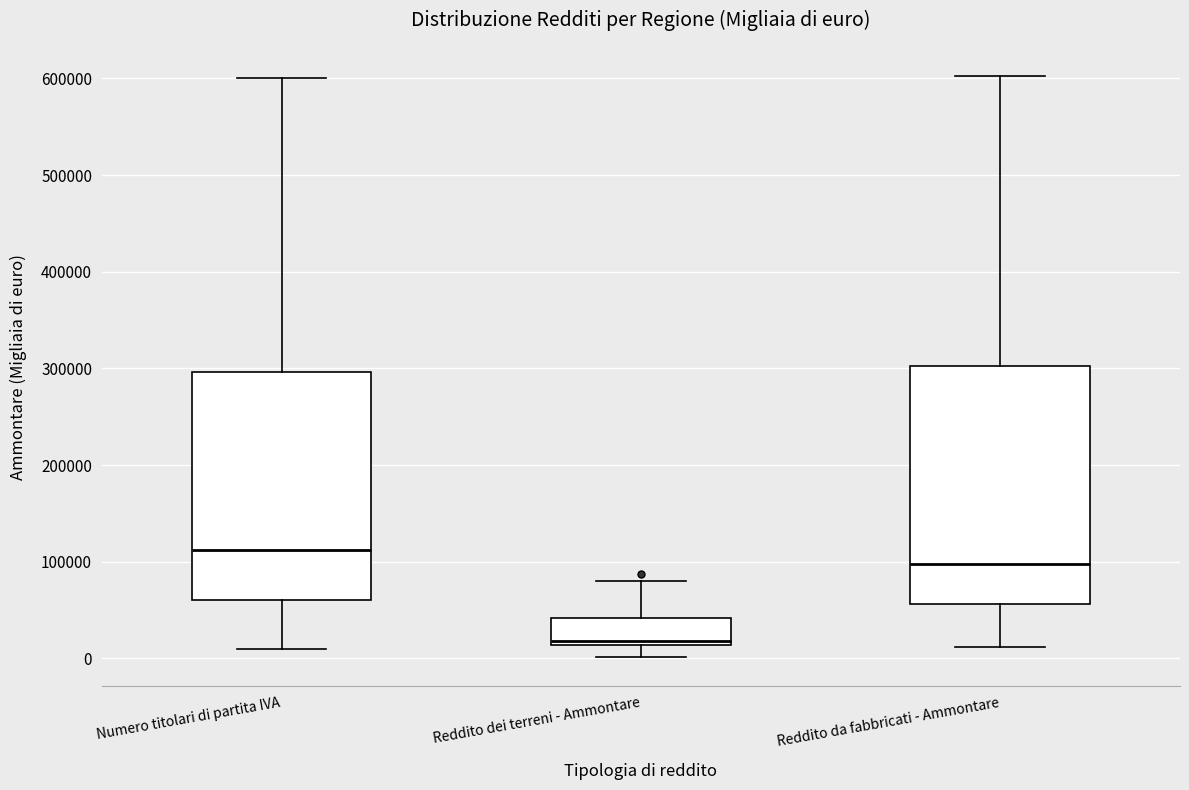

Reading left to right, transcribe this box plot: for each box, give where its median line is, the range the box spans, and where its two whiskers end, as read against the y-axis. The values are not printed on the chart, so give them approximately, as read against the axis.

Numero titolari di partita IVA: median 110000, box 60000 to 300000, whiskers 10000 to 600000
Reddito dei terreni - Ammontare: median 20000, box 10000 to 40000, whiskers 0 to 80000
Reddito da fabbricati - Ammontare: median 100000, box 60000 to 300000, whiskers 10000 to 600000